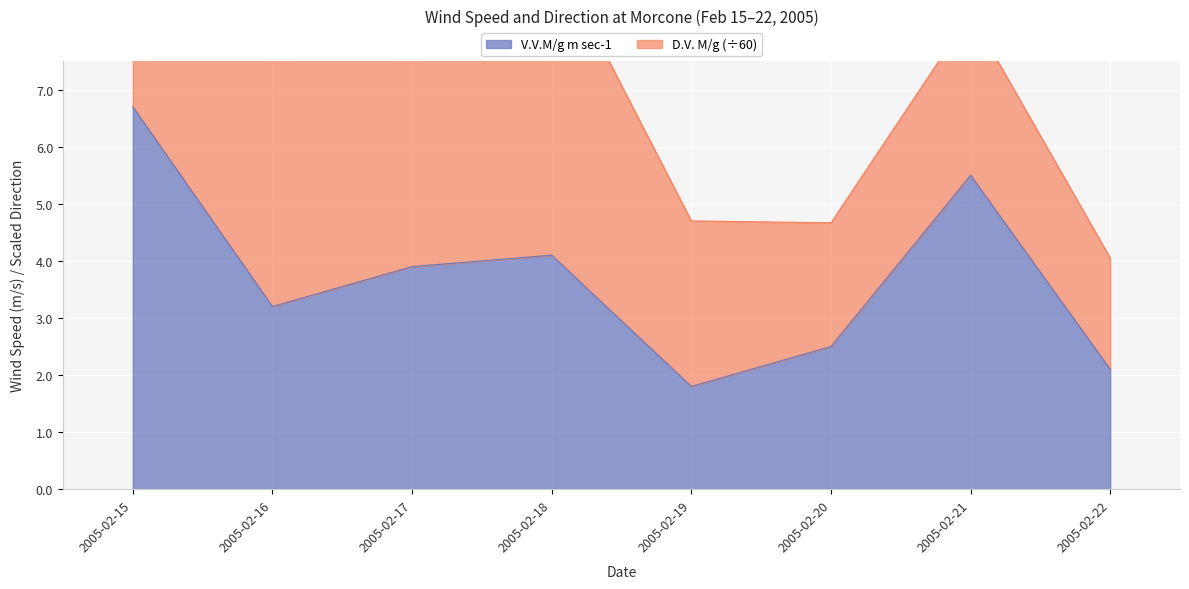

Reading left to right, transcribe all the data shown in this chart.

2005-02-15=6.7	2005-02-16=3.2	2005-02-17=3.9	2005-02-18=4.1	2005-02-19=1.8	2005-02-20=2.5	2005-02-21=5.5	2005-02-22=2.1